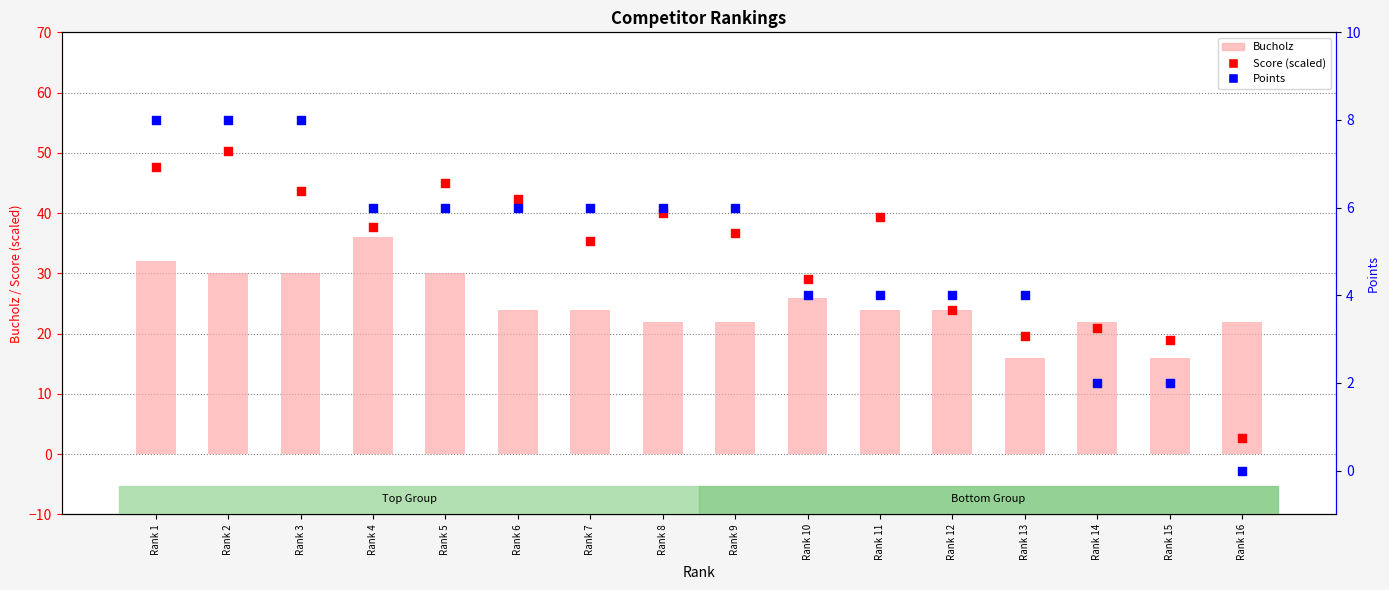

At which category is the sum across all series the highest?

Rank 2